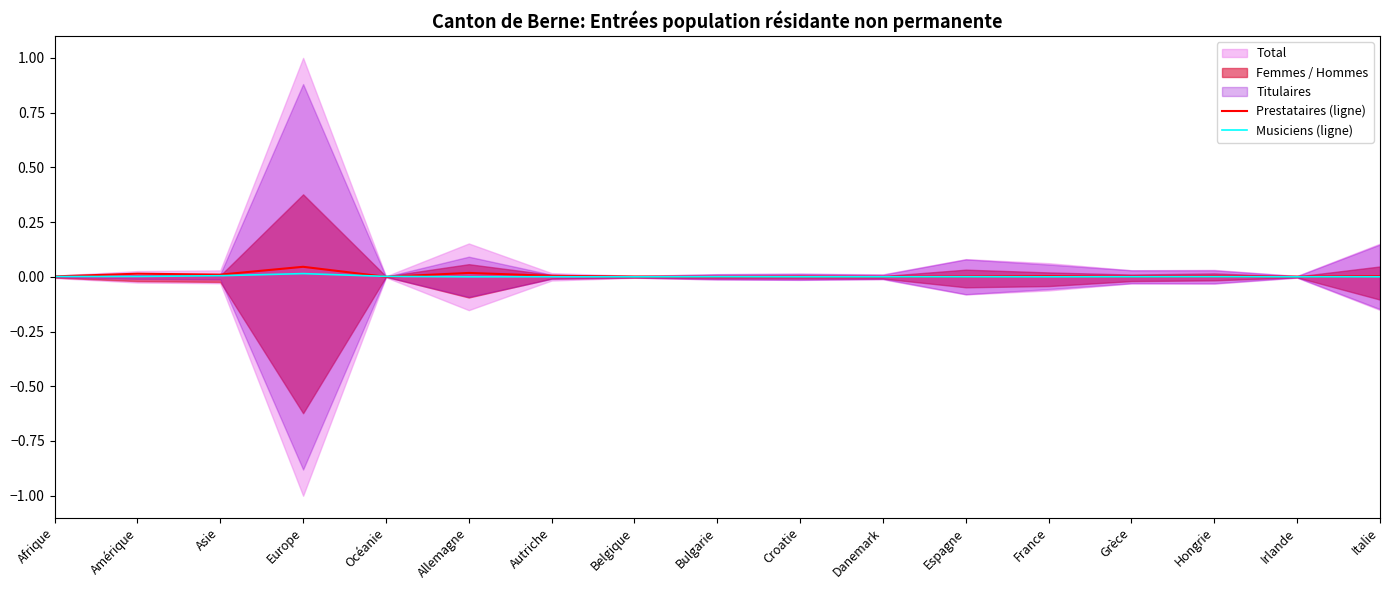

What is the label of the 12th point from the left?

Espagne